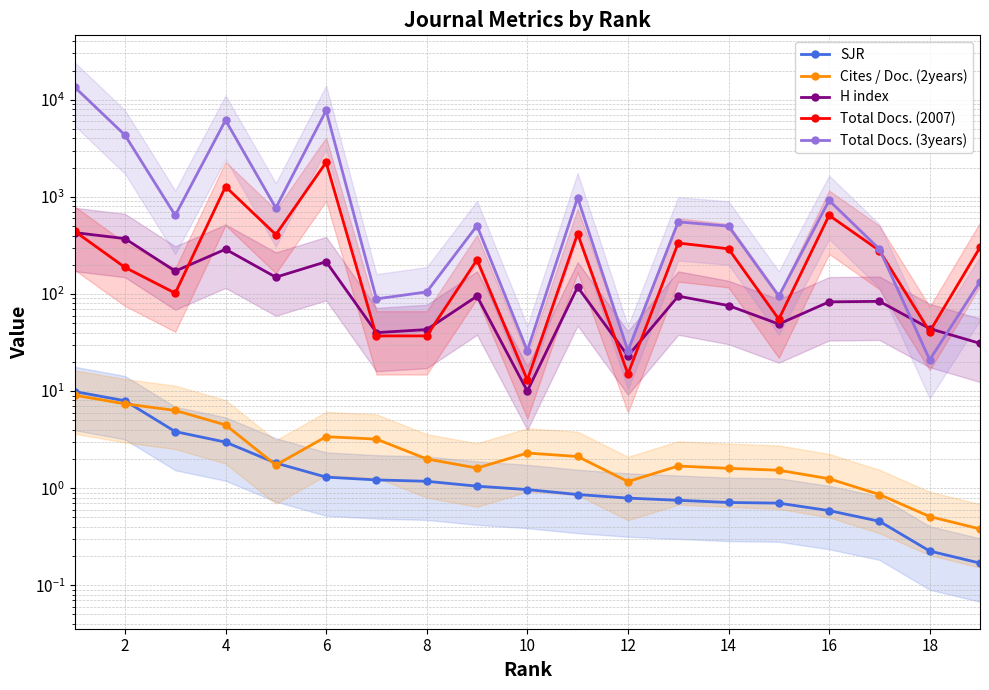

What is the difference between the H index values at 6 and 14?

240.0